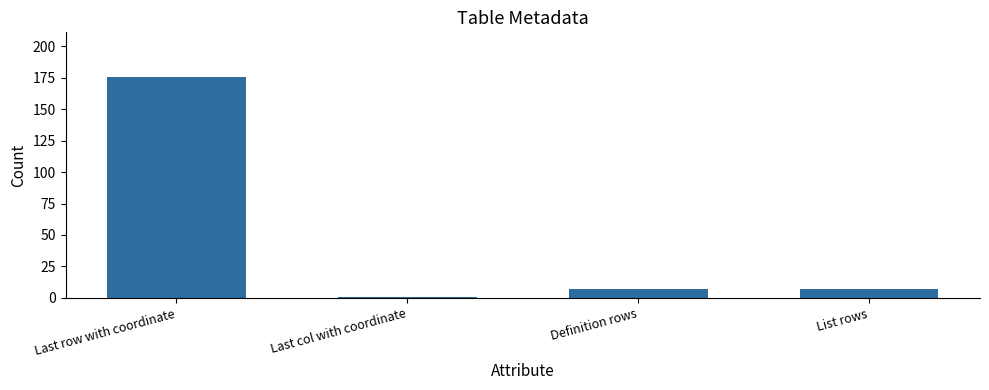

What is the maximum value shown in the chart?

176